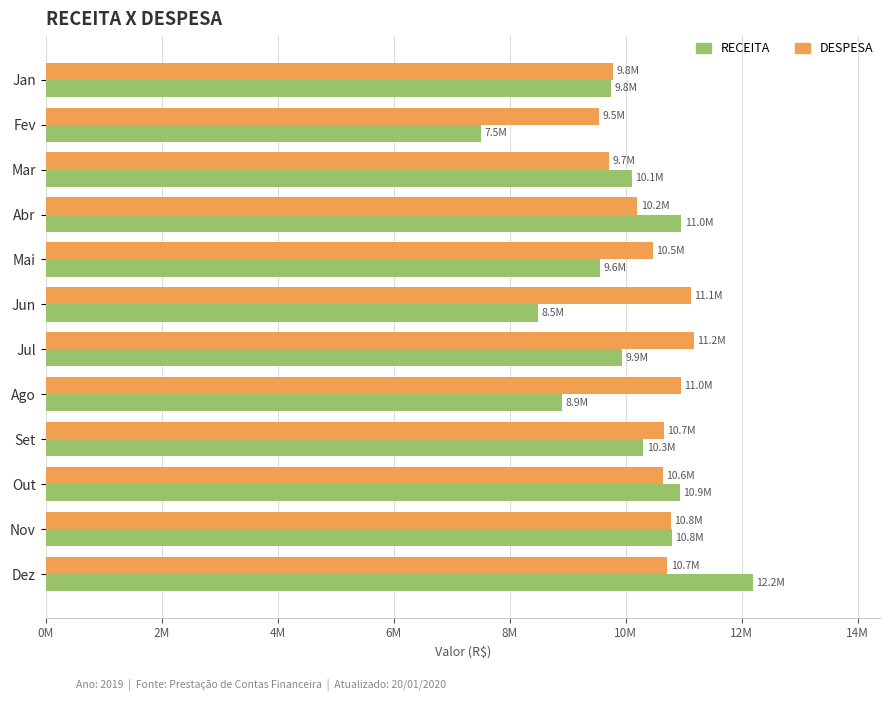

What are all the series names shown in the legend?

RECEITA, DESPESA